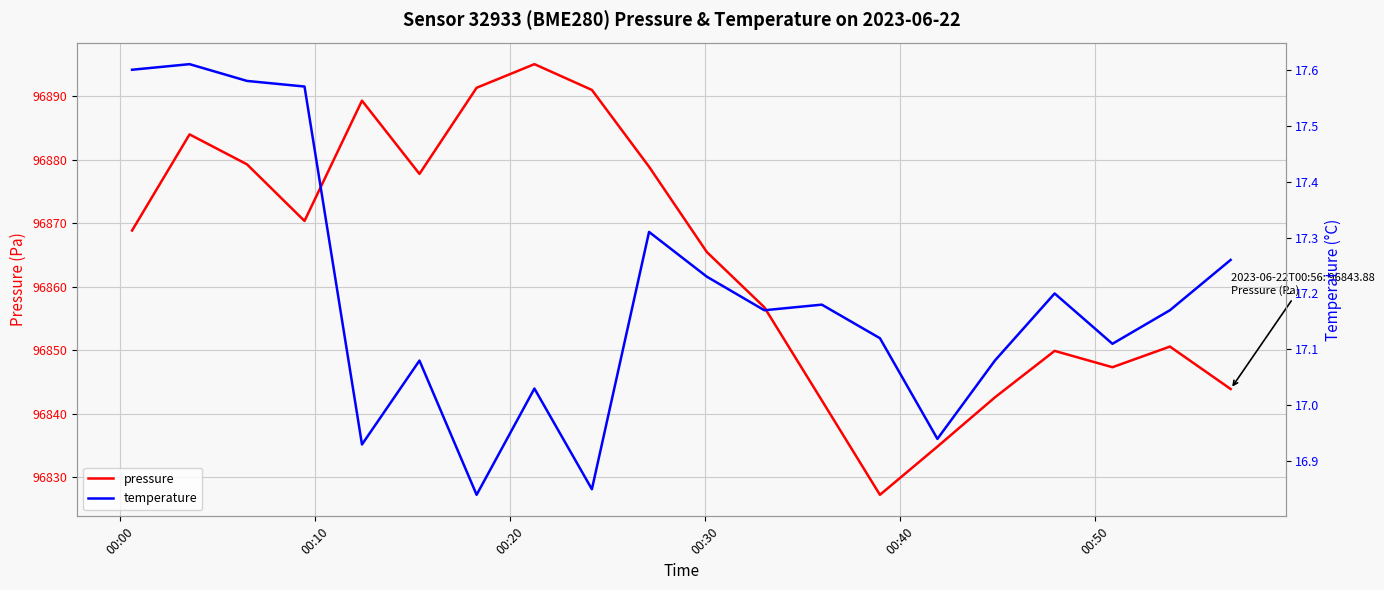

What is the highest value of the pressure series?

96895.0